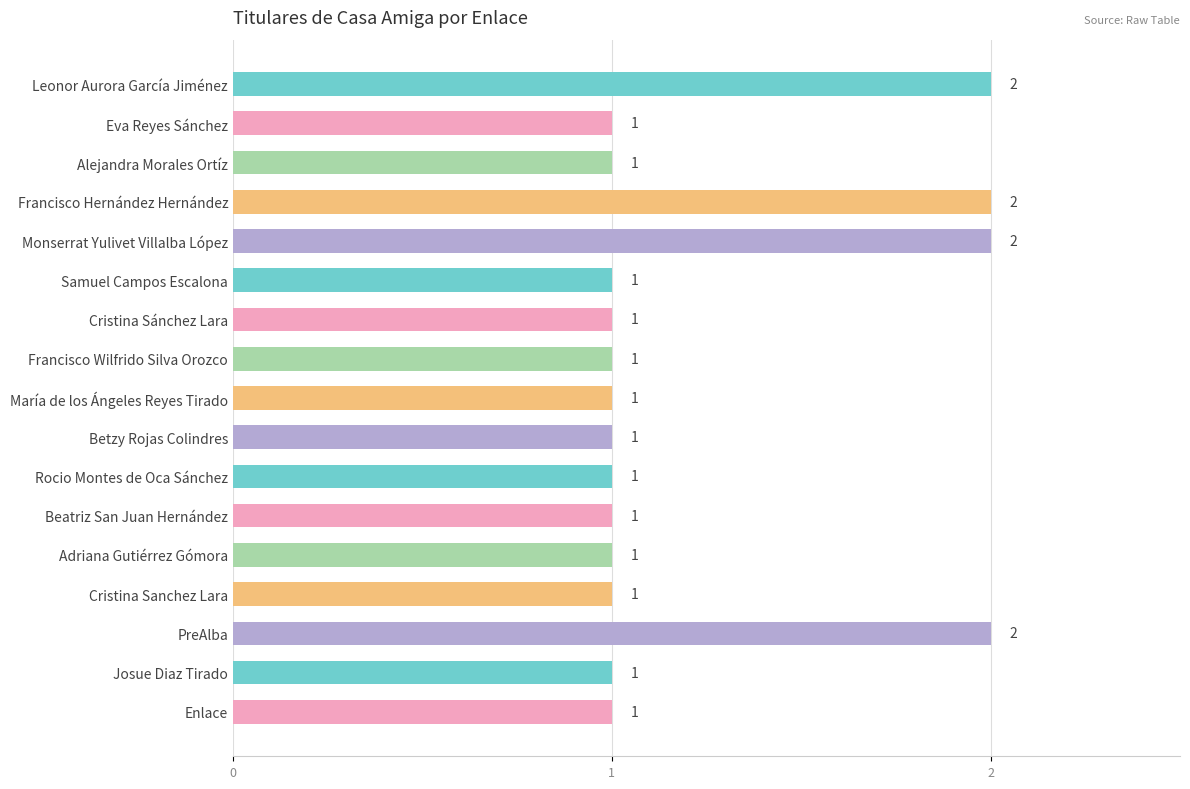

Approximately how many times larger is the value at Beatriz San Juan Hernández compared to Betzy Rojas Colindres?

1.0